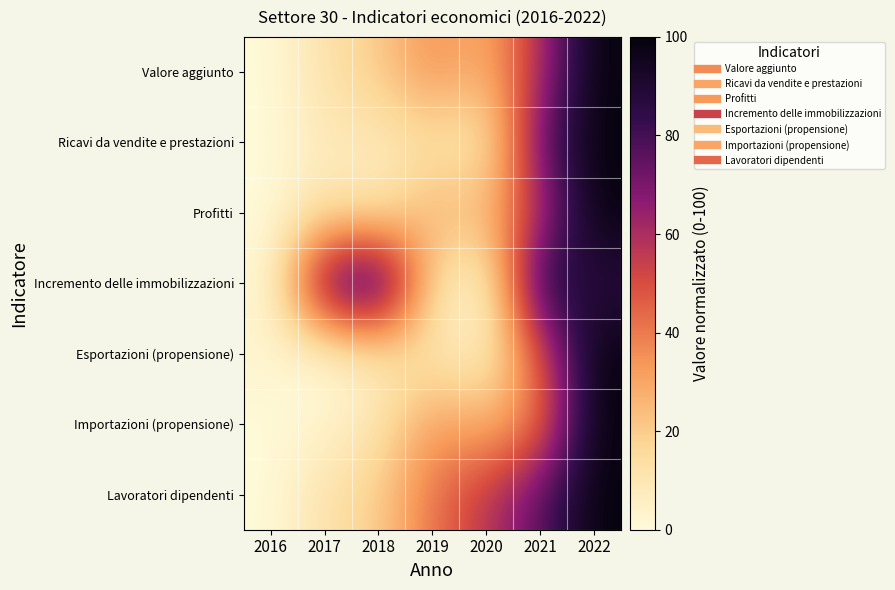

What is the total value across all series at 2018?

172.5